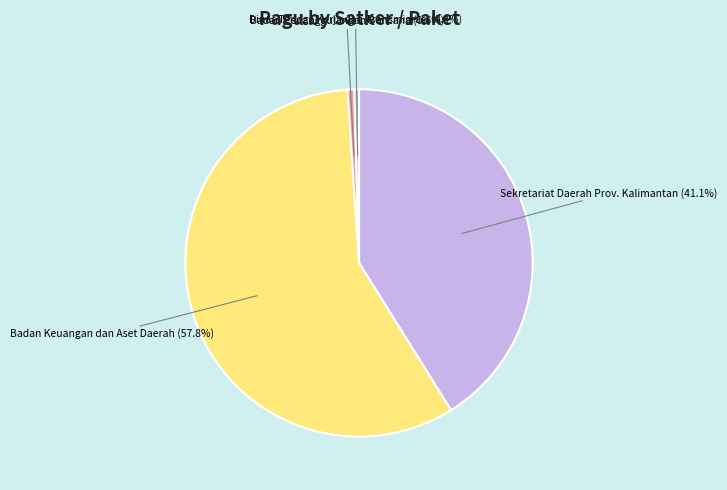

Count the number of slices in the pie.

4